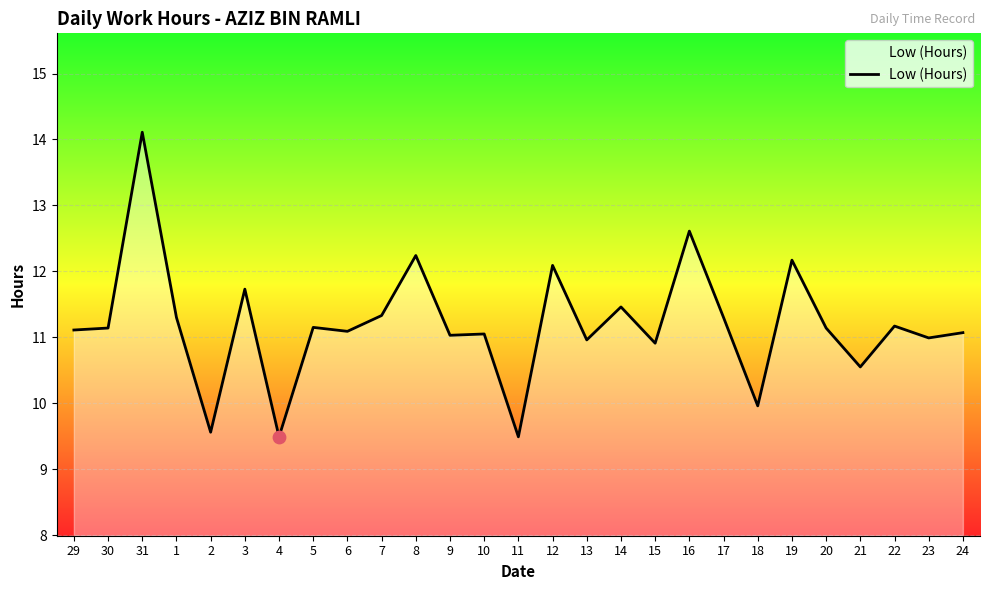

What is the change in value from 30 to 19?

+1.0